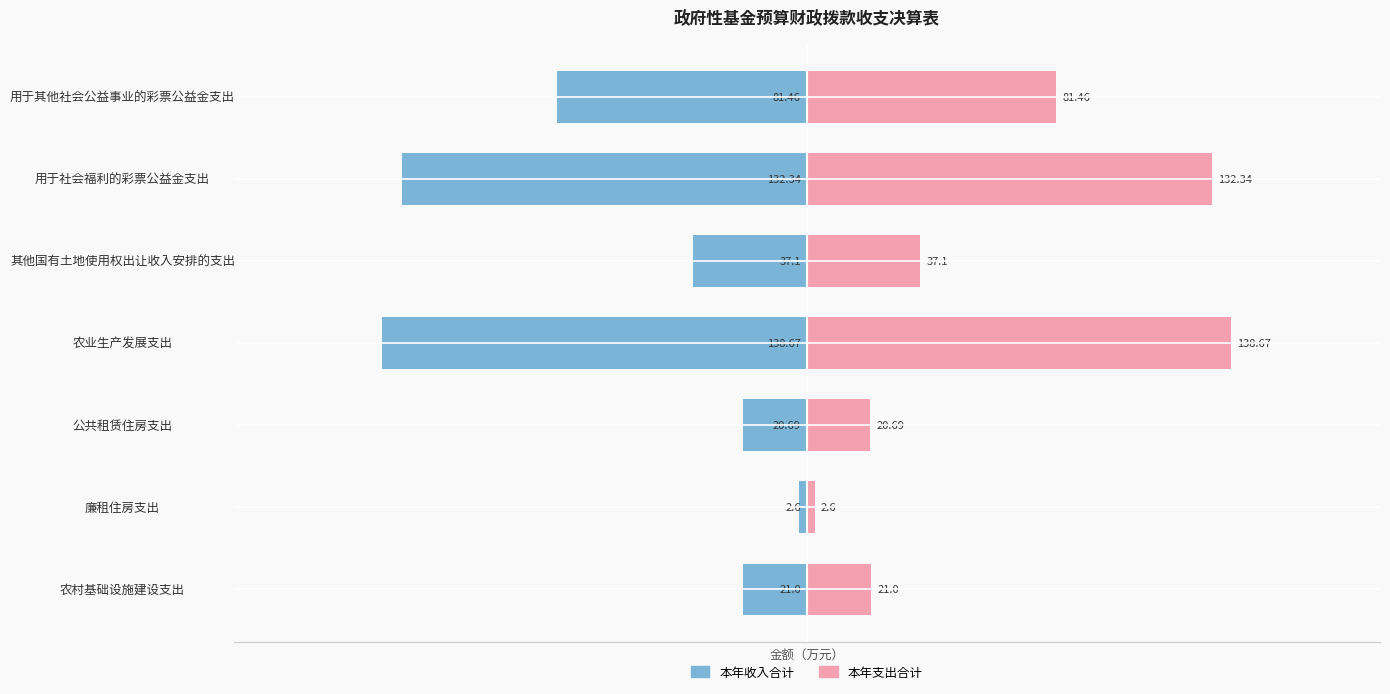

Which series has the widest spread of values?

本年收入合计